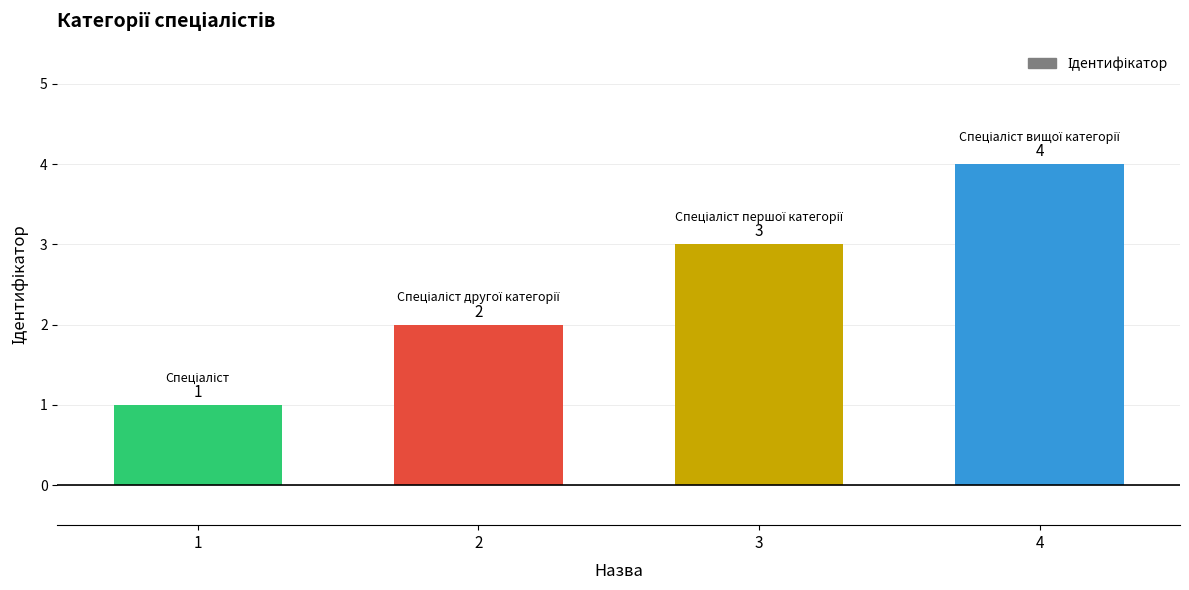

How many bars are there in total?

4